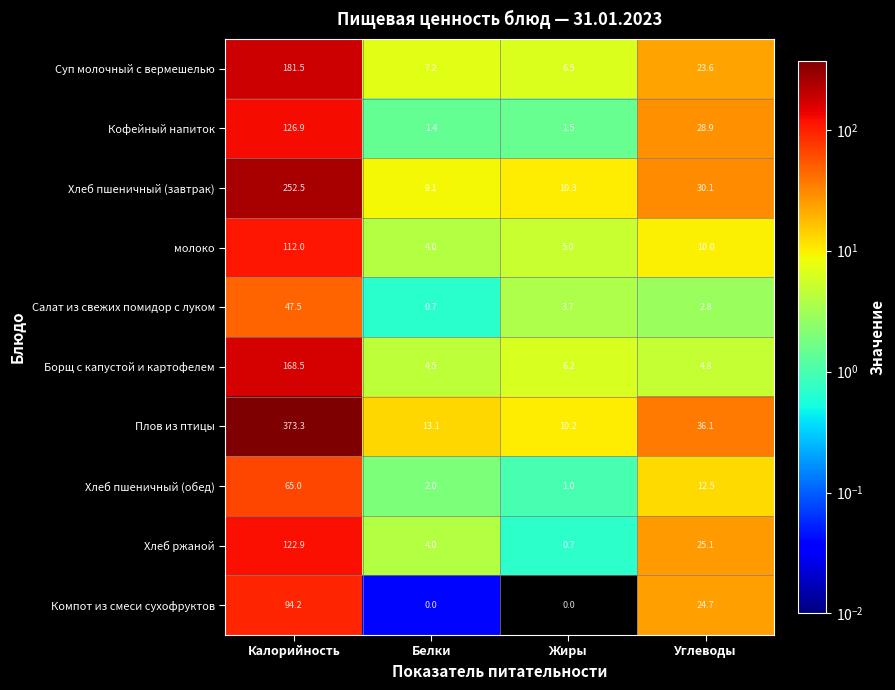

List the labels in order of Хлеб ржаной value, largest first.

Калорийность, Углеводы, Белки, Жиры